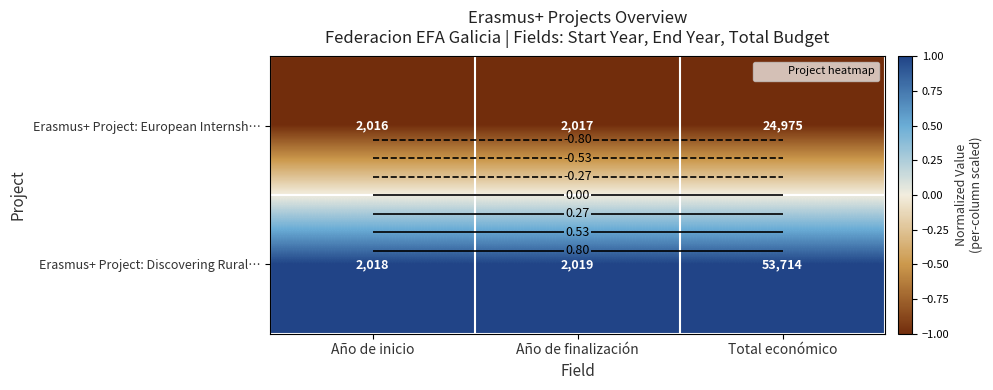

At how many categories does at least one series exceed 0?

3